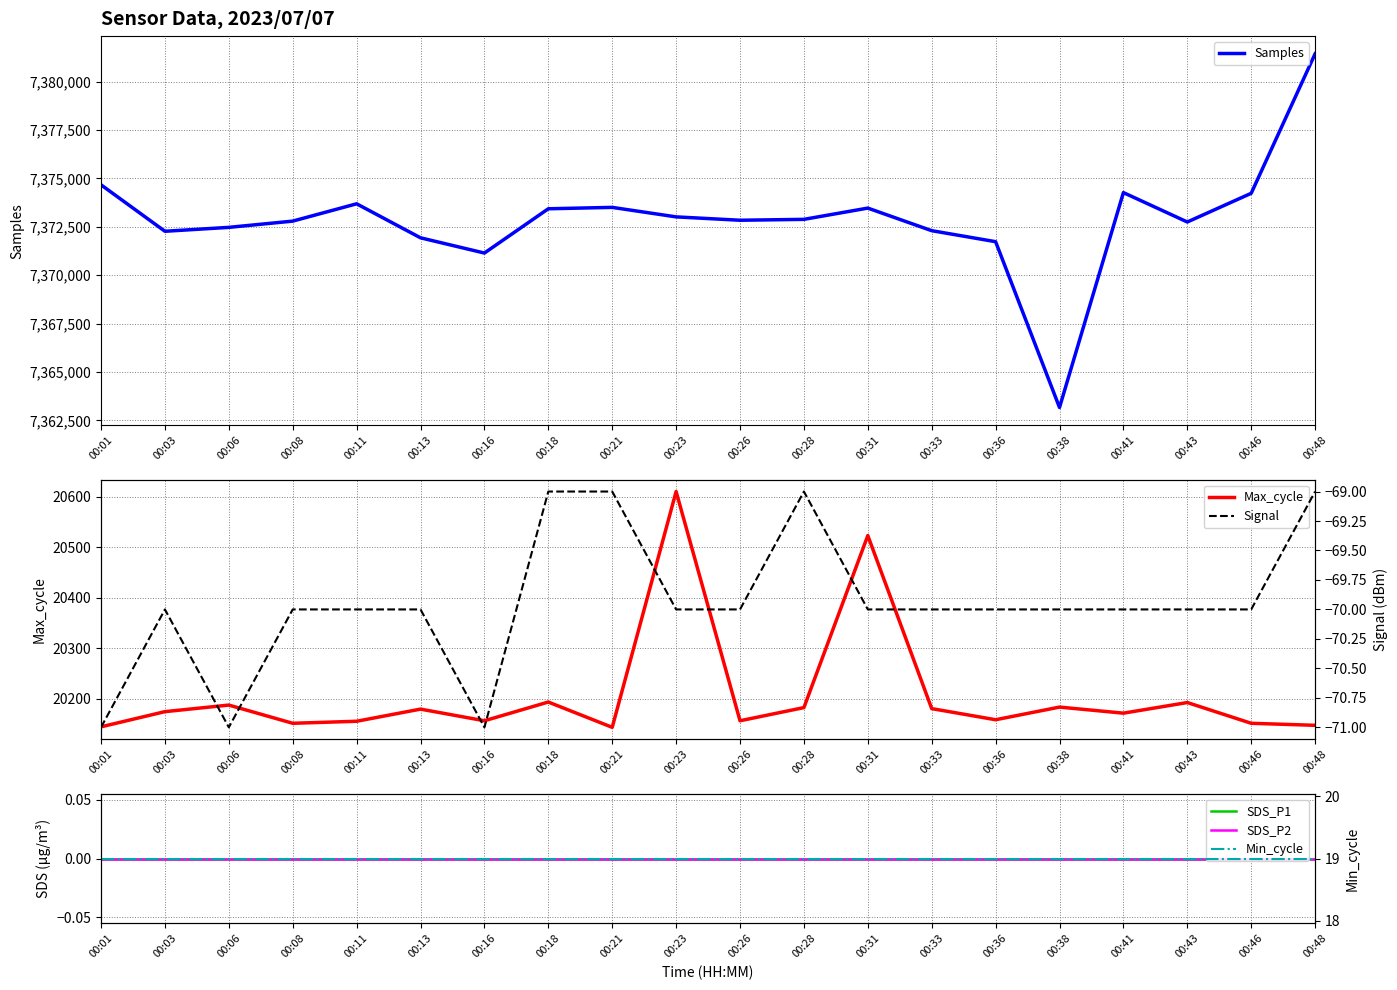

Between 00:43 and 00:23, which is larger?

00:23